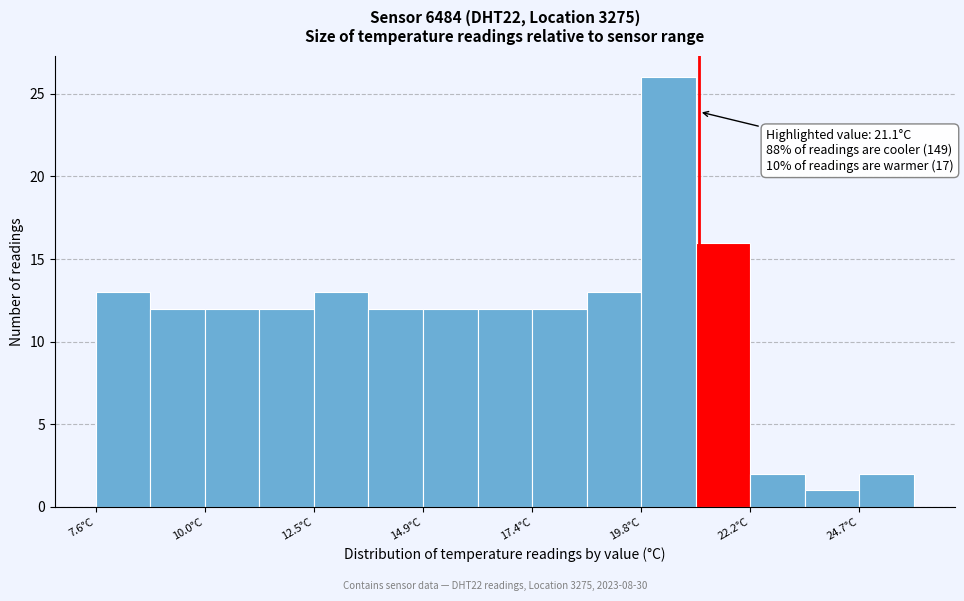

Around what value on the x-axis is the tallest bar? Give the approximate position of its centre, as read against the axis.

20.5